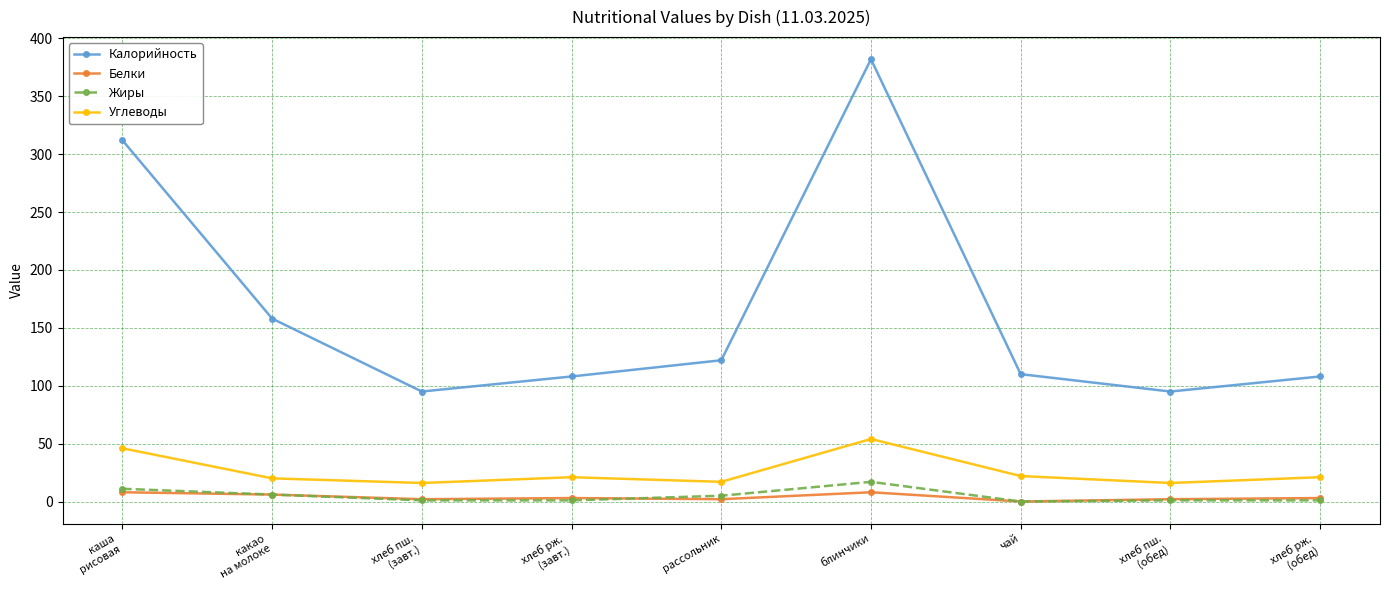

What value does the Калорийность series have at чай, to the nearest 50?

100